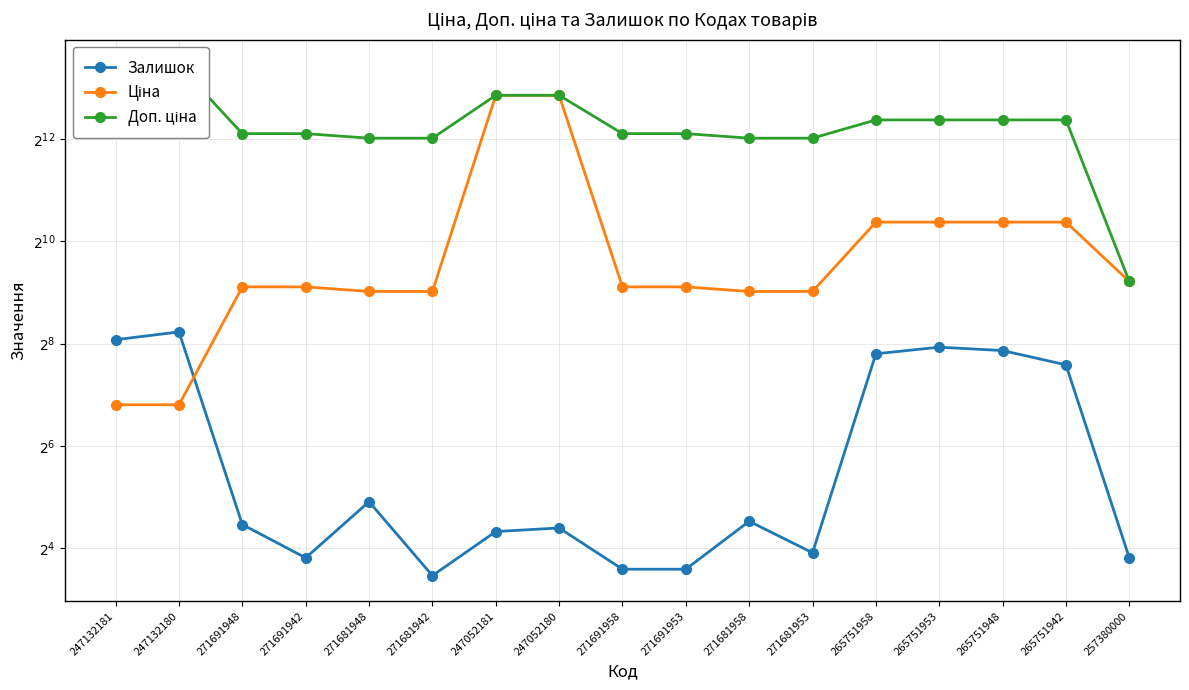

Where is Ціна nearest to the value 3773?

265751958